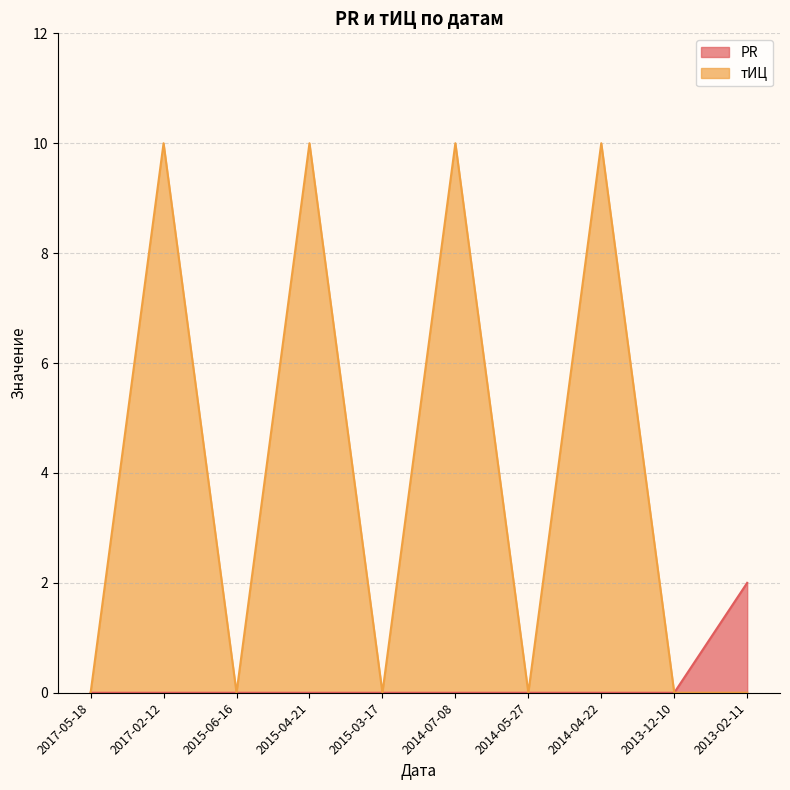

How many data points in тИЦ are above 0?

4